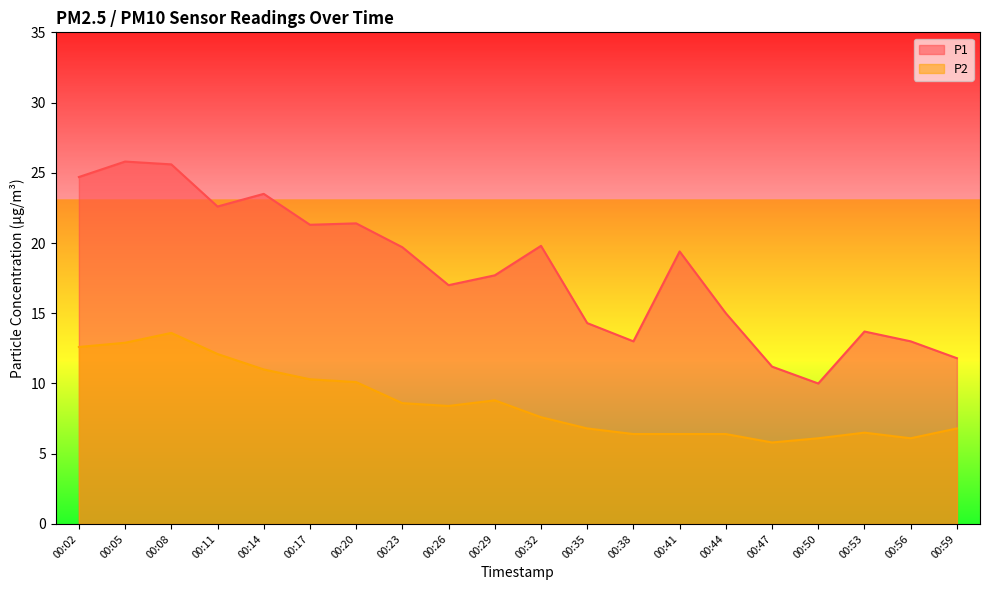

True or false: P2 and P1 cross at least once.

False